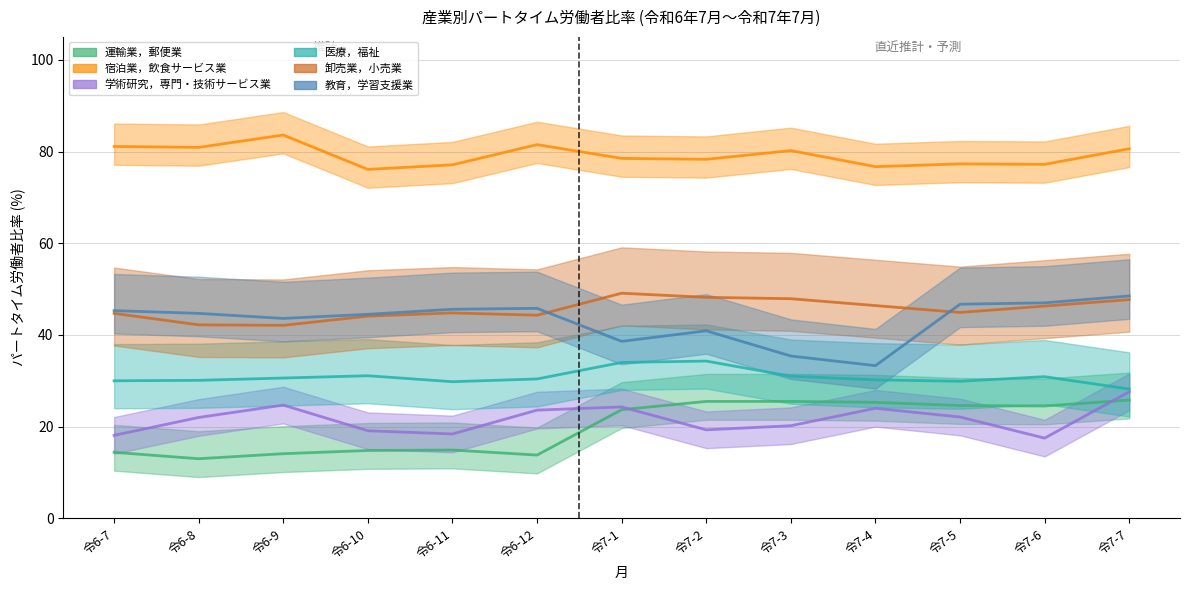

How many data points in 医療，福祉 are above 30?

9